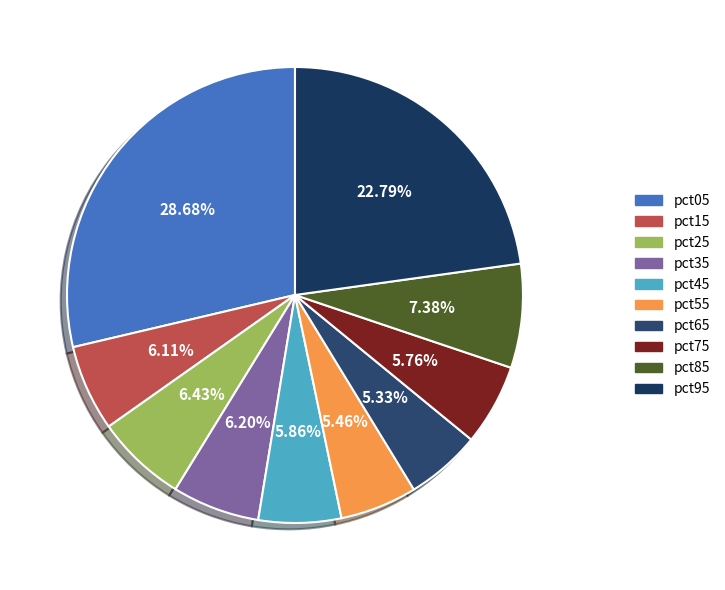

To the nearest percent, what is the average slice percentage?

10%